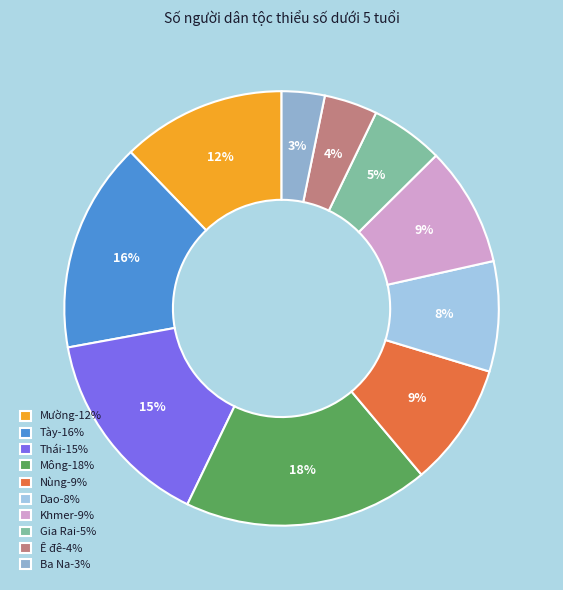

Count the number of slices in the pie.

10